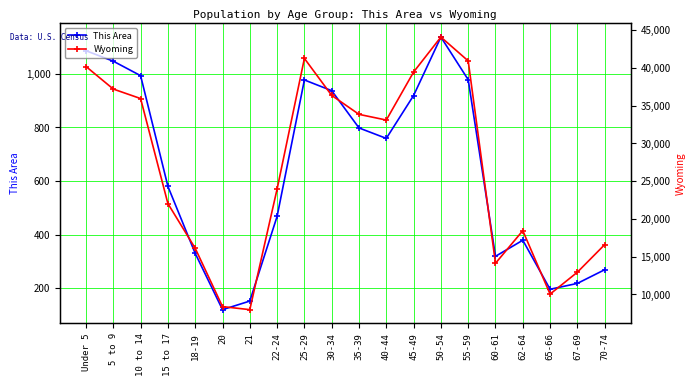

At which label is Wyoming closest to 26039?

22-24